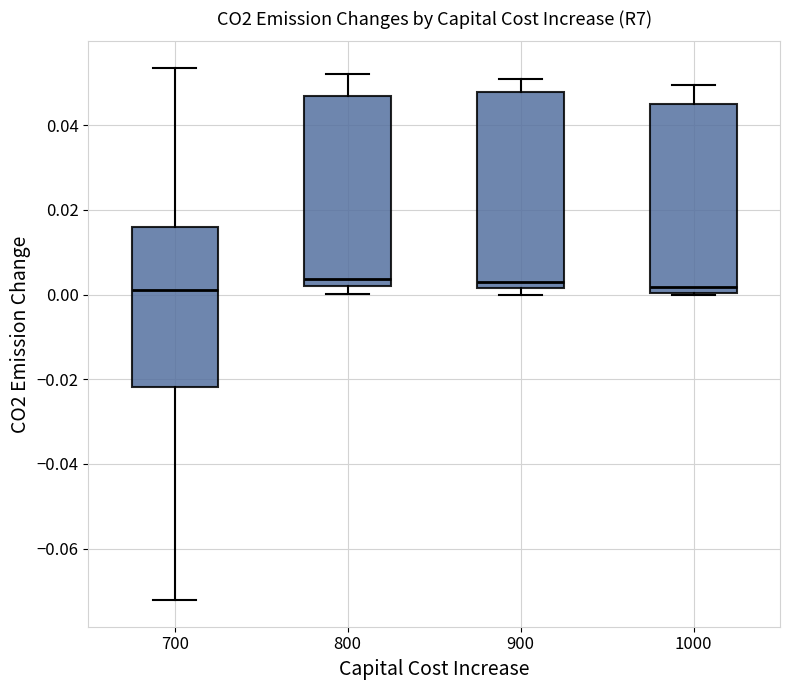

Reading left to right, read every box against the y-axis: the position of its median line, the range the box covers, and the ends of its whiskers. The values are not printed on the chart, so give them approximately, as read against the axis.

700: median 0.002, box -0.022 to 0.016, whiskers -0.072 to 0.054
800: median 0.004, box 0.002 to 0.046, whiskers 0.000 to 0.052
900: median 0.004, box 0.002 to 0.048, whiskers 0.000 to 0.050
1000: median 0.002, box 0.000 to 0.044, whiskers 0.000 to 0.050